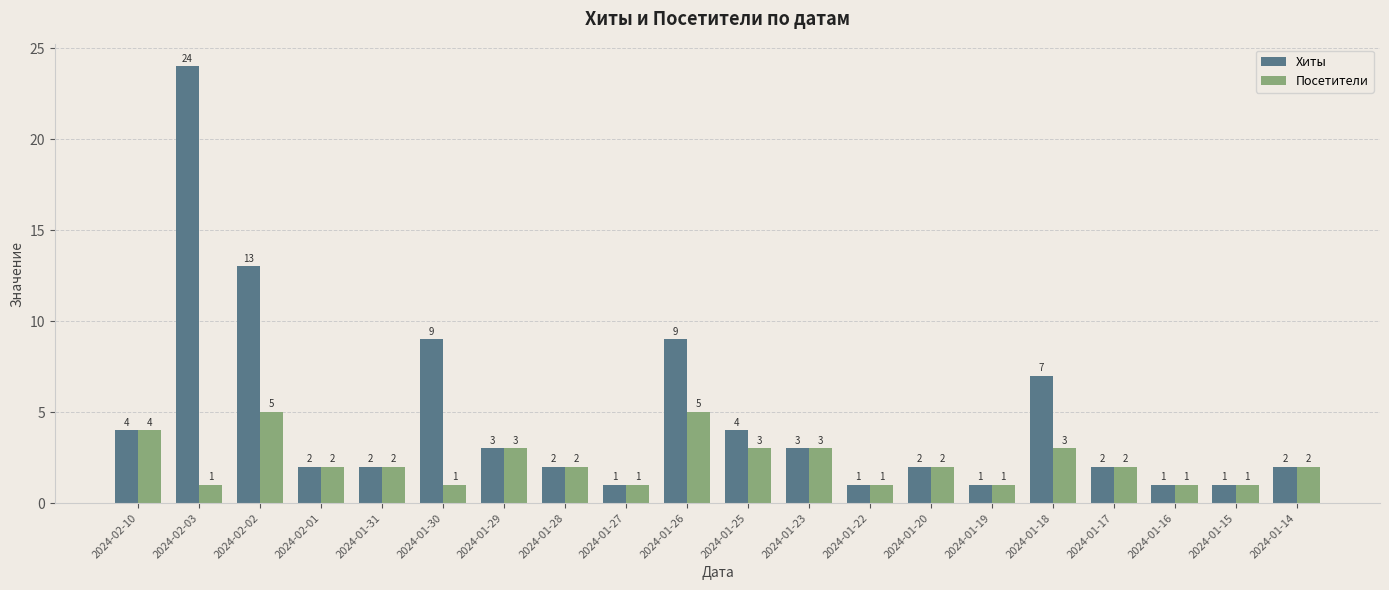

Reading left to right, list all the values displayed in this chart.

Хиты: 2024-02-10=4	2024-02-03=24	2024-02-02=13	2024-02-01=2	2024-01-31=2	2024-01-30=9	2024-01-29=3	2024-01-28=2	2024-01-27=1	2024-01-26=9	2024-01-25=4	2024-01-23=3	2024-01-22=1	2024-01-20=2	2024-01-19=1	2024-01-18=7	2024-01-17=2	2024-01-16=1	2024-01-15=1	2024-01-14=2
Посетители: 2024-02-10=4	2024-02-03=1	2024-02-02=5	2024-02-01=2	2024-01-31=2	2024-01-30=1	2024-01-29=3	2024-01-28=2	2024-01-27=1	2024-01-26=5	2024-01-25=3	2024-01-23=3	2024-01-22=1	2024-01-20=2	2024-01-19=1	2024-01-18=3	2024-01-17=2	2024-01-16=1	2024-01-15=1	2024-01-14=2